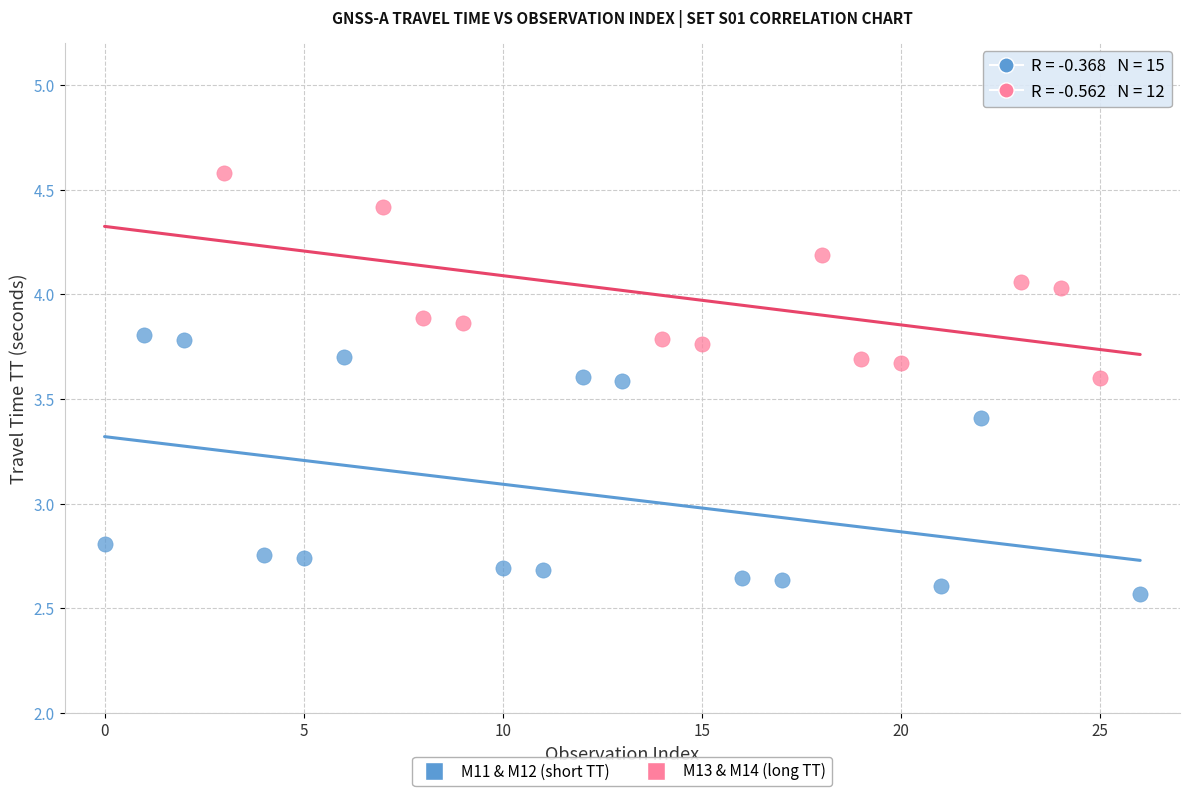

Which series reaches the minimum Y coordinate?

M11 & M12 (short TT)